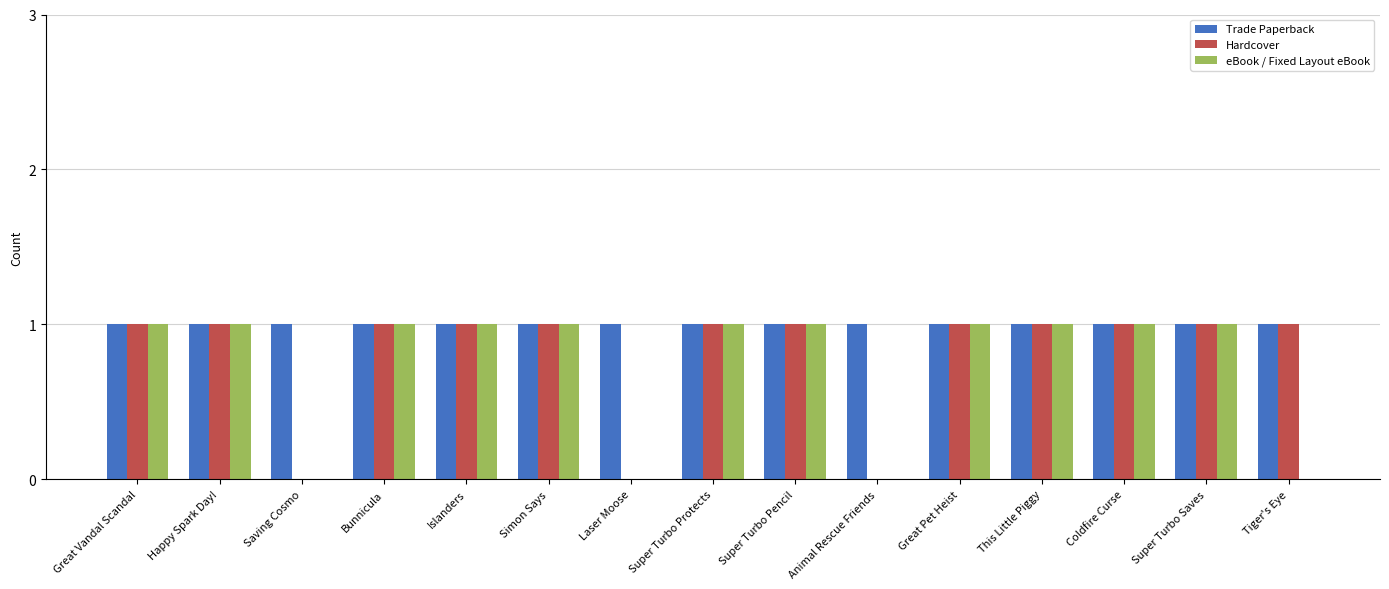

Is it true that Trade Paperback equals 1 at Great Pet Heist?

True